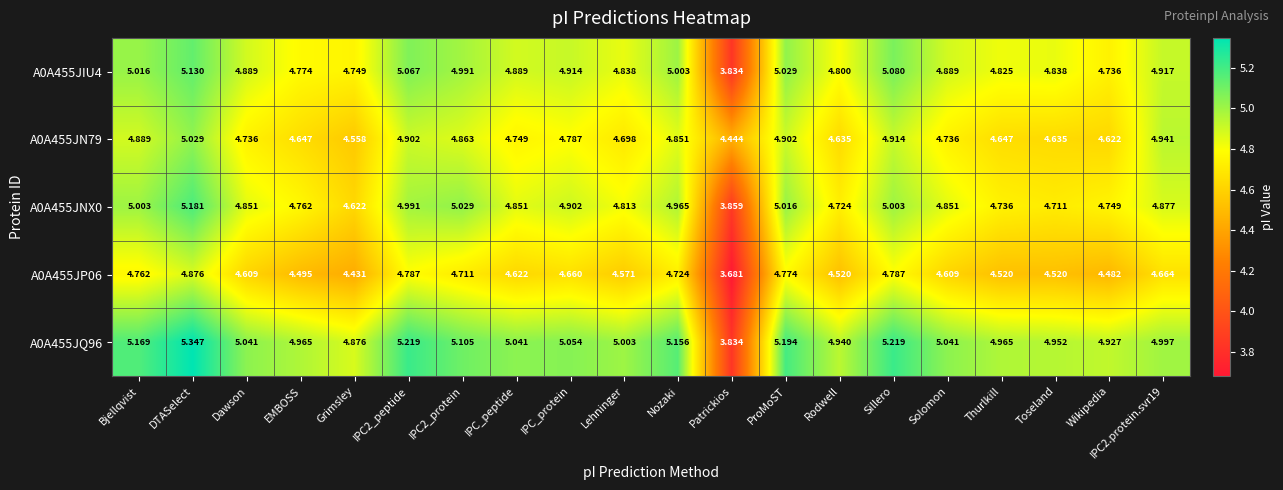

Which label corresponds to the smallest value in the chart?

Patrickios